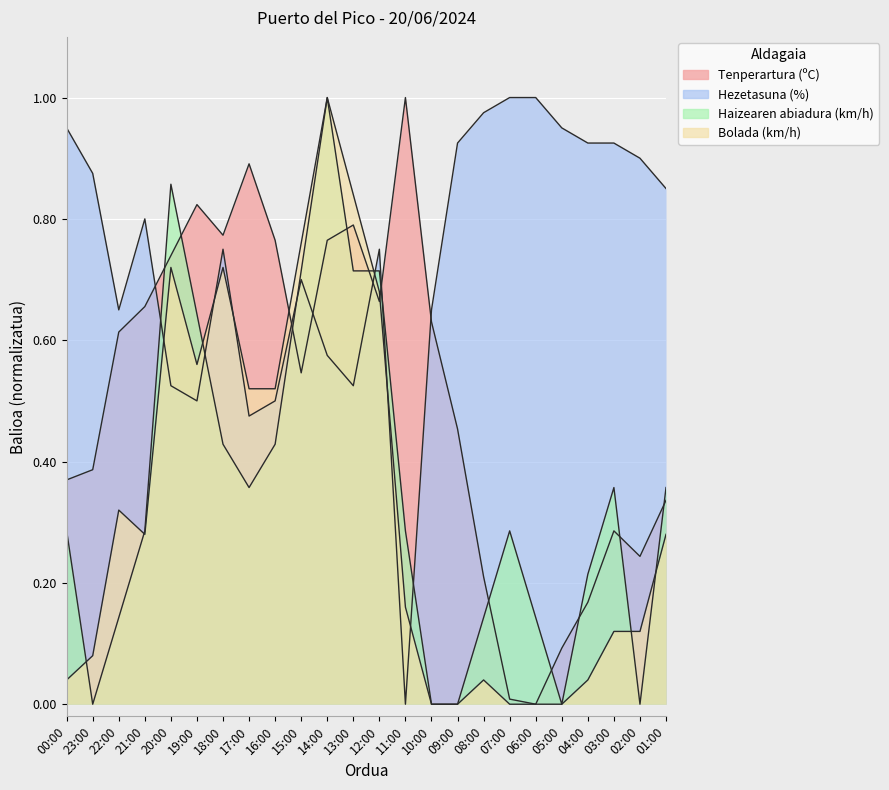

The value of Bolada (km/h) at 20:00 is 0.3. True or false?

False